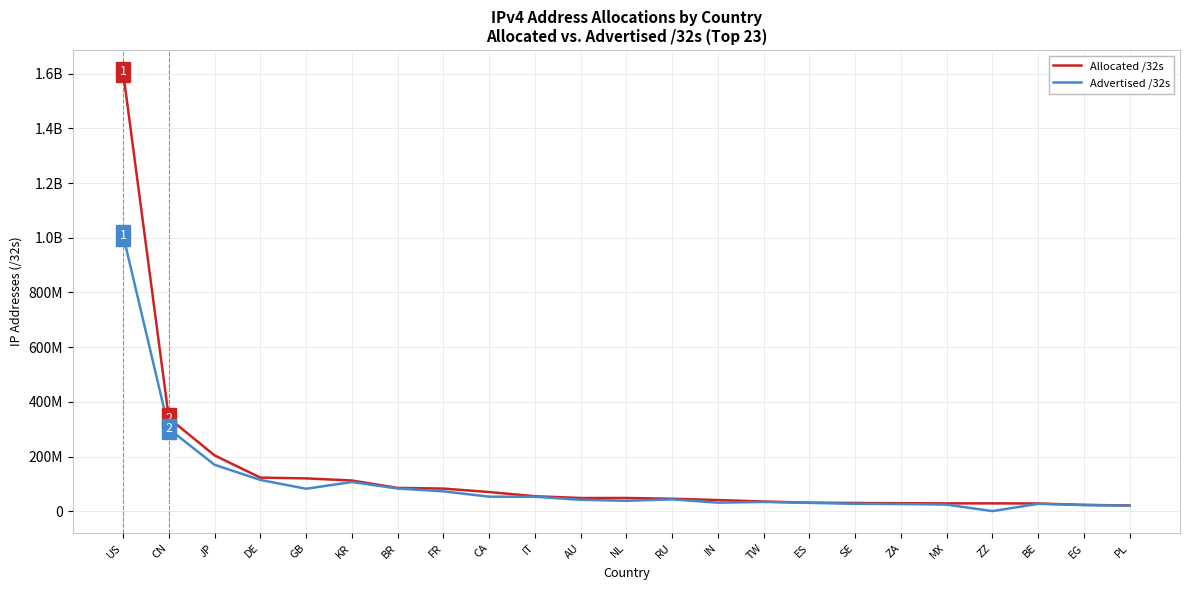

Between RU and GB, which is larger?

GB